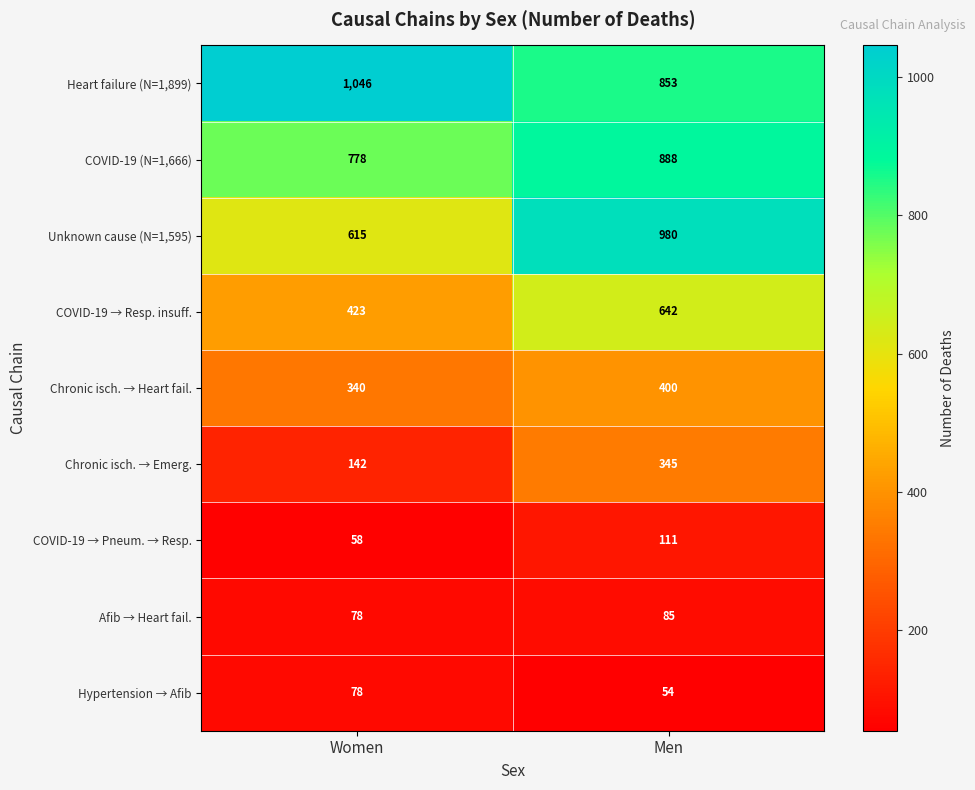

Rank the series at Men from highest to lowest value.

Unknown cause (N=1,595), COVID-19 (N=1,666), Heart failure (N=1,899), COVID-19 → Resp. insuff., Chronic isch. → Heart fail., Chronic isch. → Emerg., COVID-19 → Pneum. → Resp., Afib → Heart fail., Hypertension → Afib